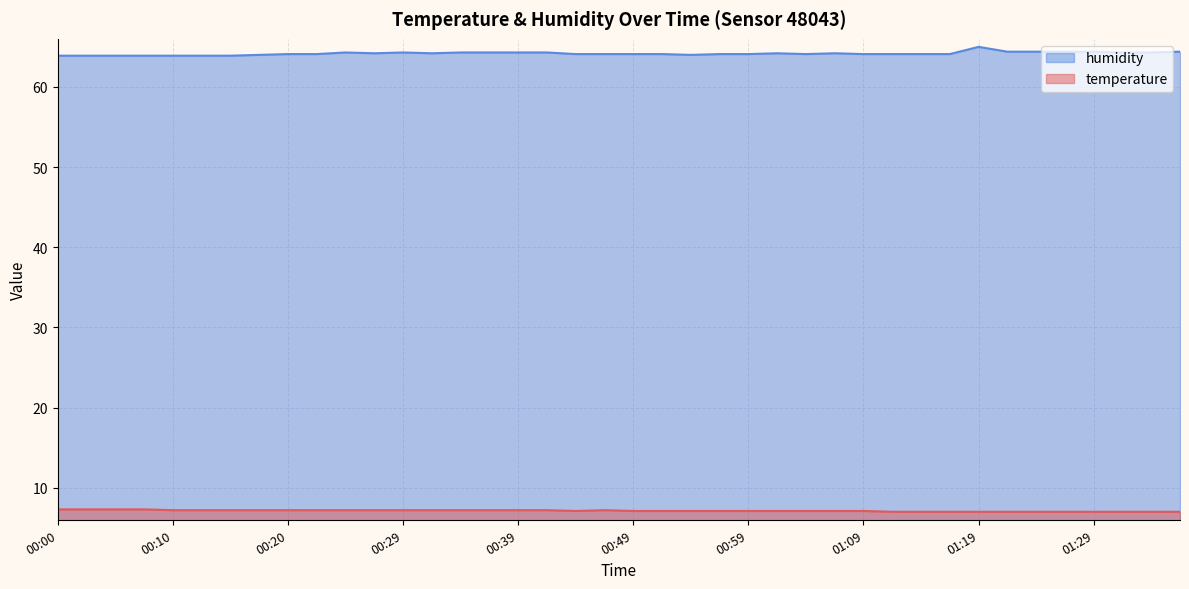

Where is the first local minimum for humidity?

00:27